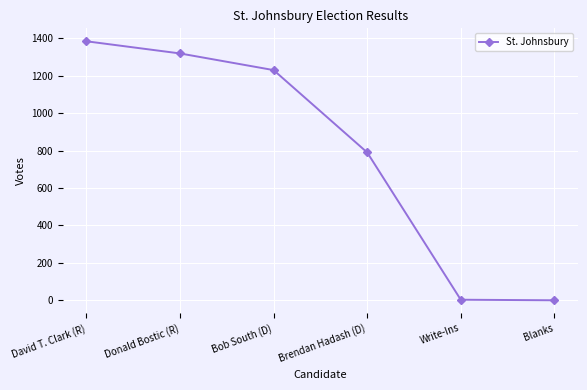

What is the difference between the maximum and minimum values?

1384